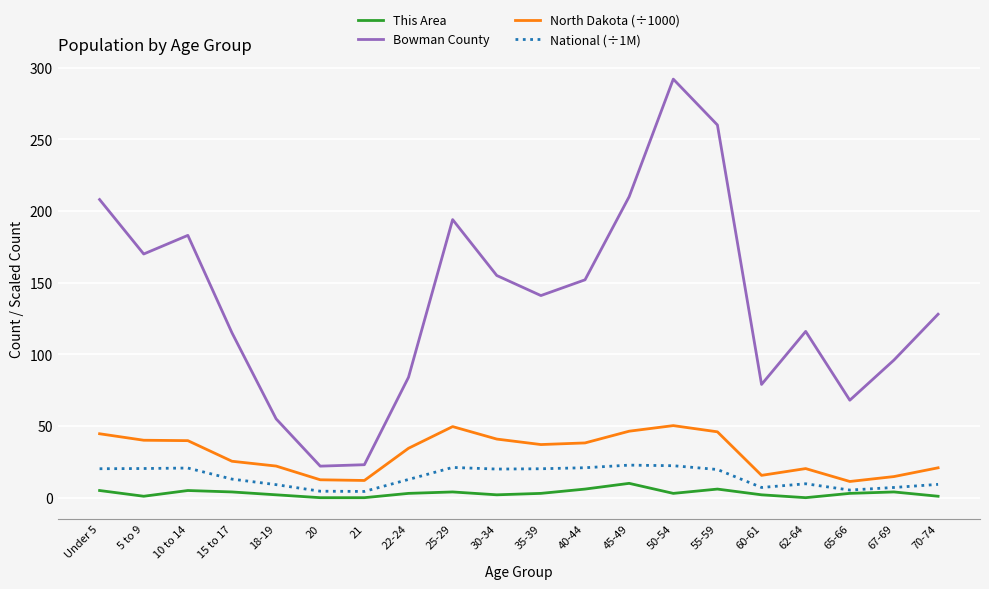

Which category has the highest value across all series?

50-54